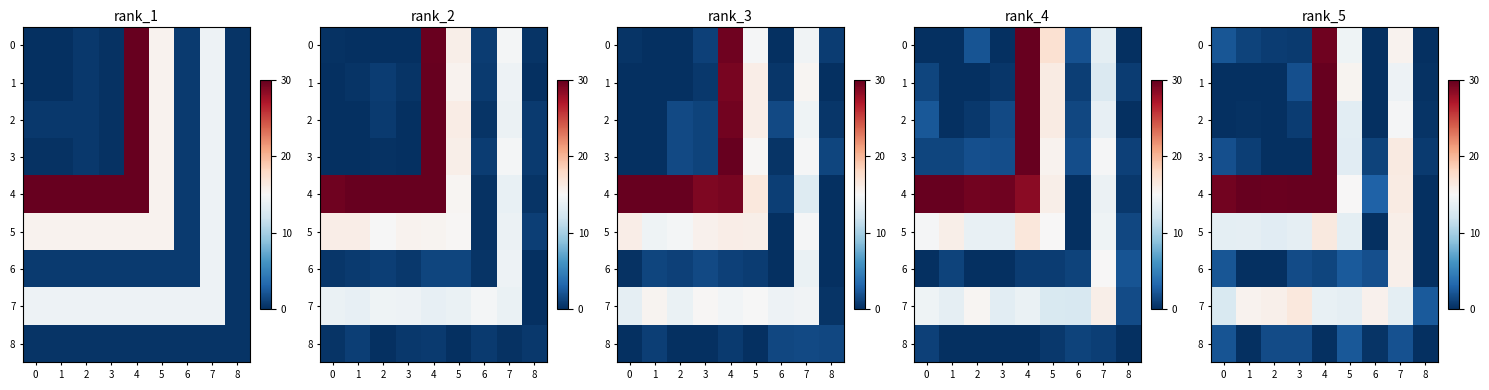

List the labels in order of 4 value, smallest first.

8, 6, 5, 7, 0, 2, 1, 3, 4